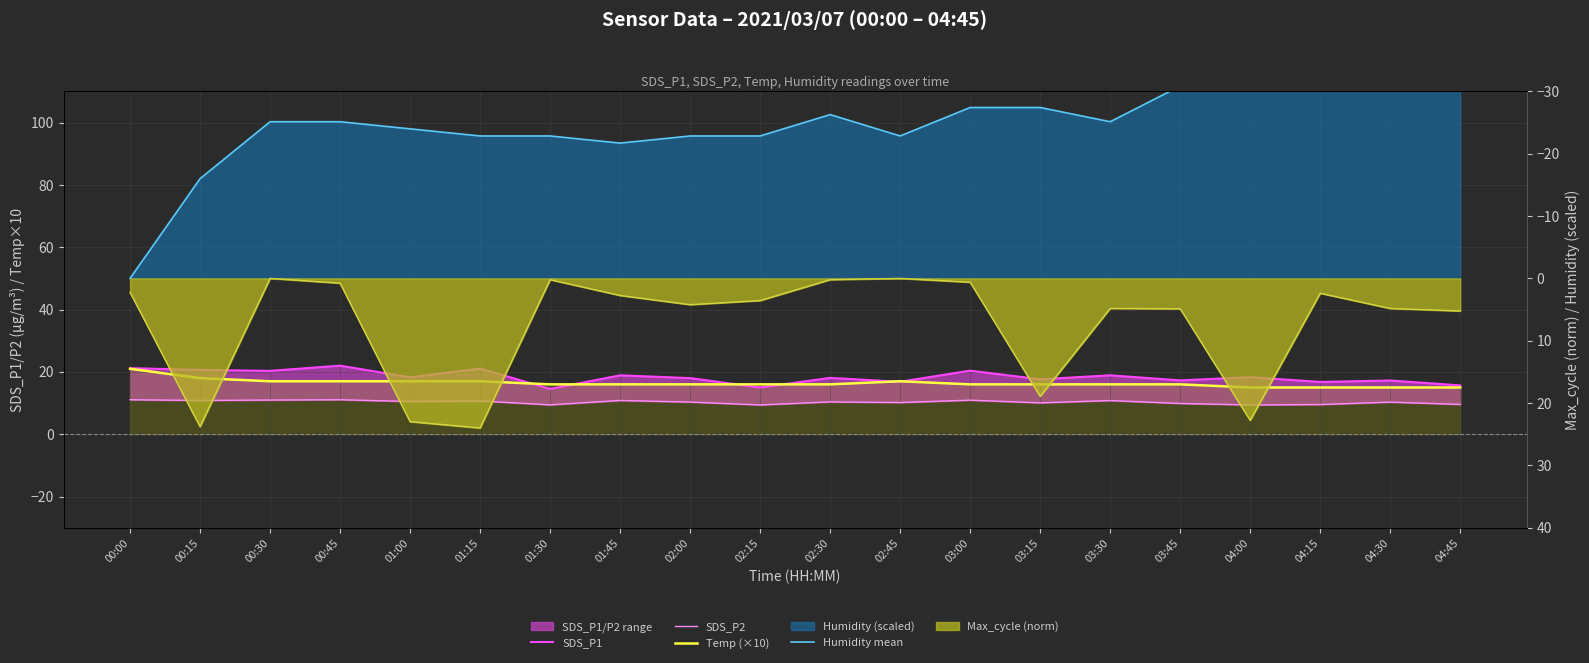

Which series has the largest total across all categories?

SDS_P1